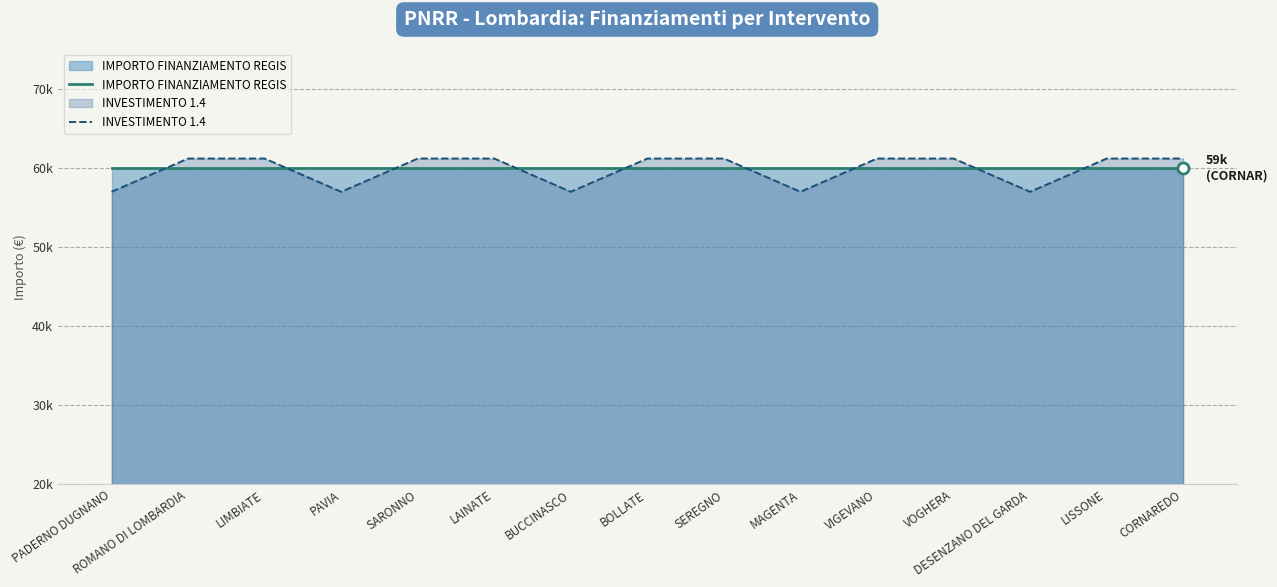

What is the lowest value of the INVESTIMENTO 1.4 series?

56967.7